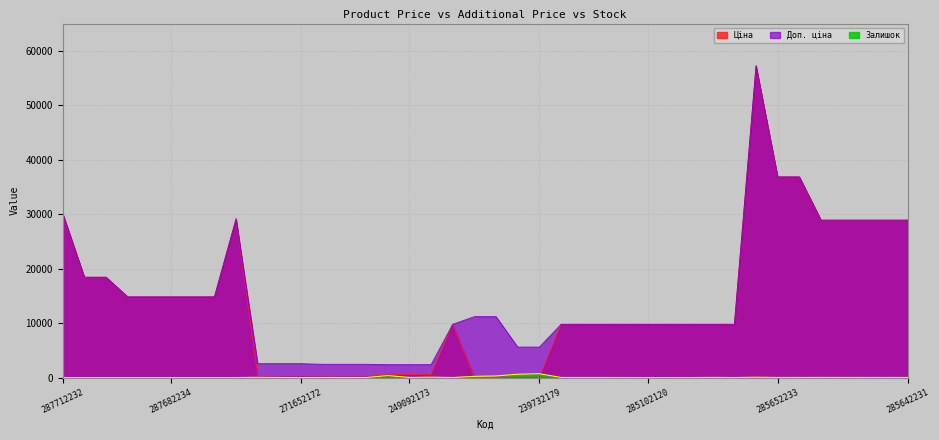

What is the greatest value displayed?

57258.0